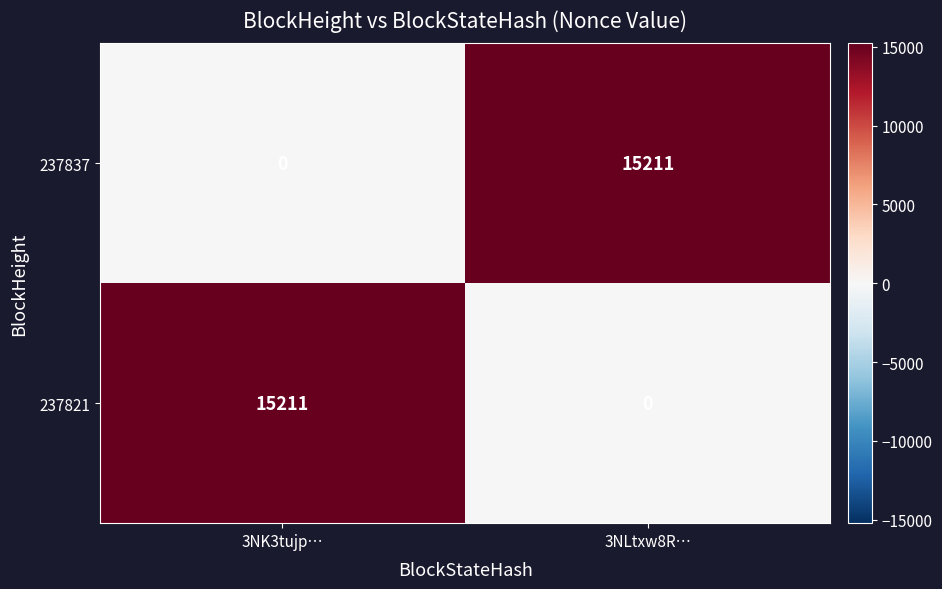

What is the spread (max minus min) of values at 3NK3tujp…?

15211